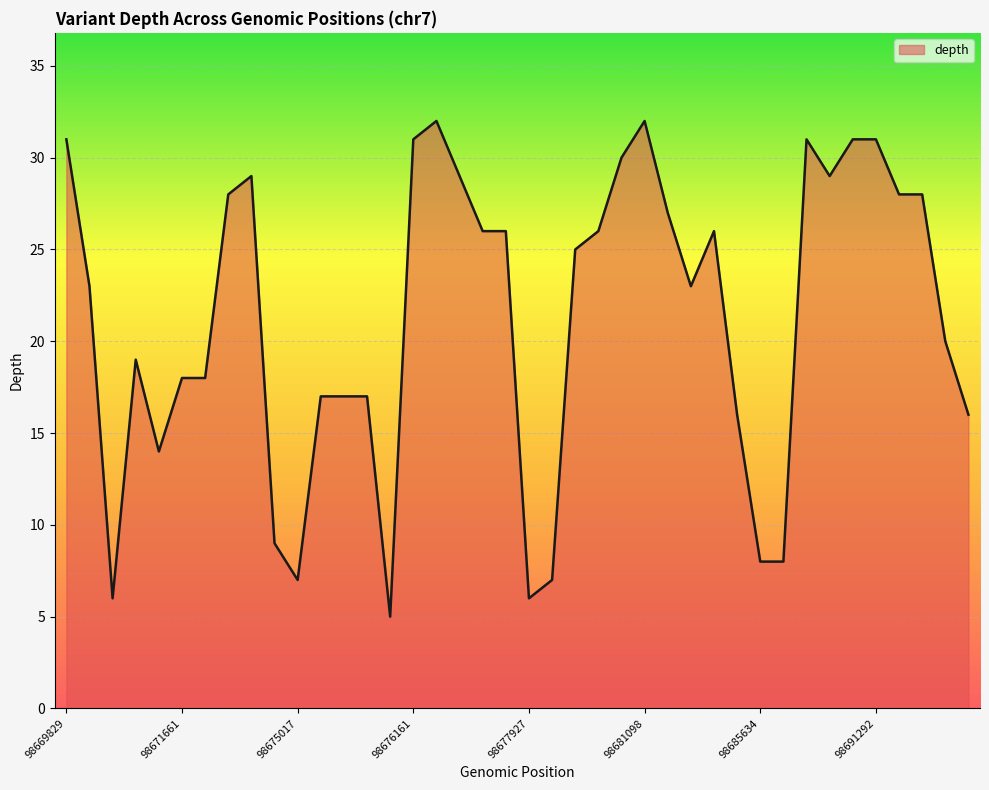

What is the maximum value shown in the chart?

32